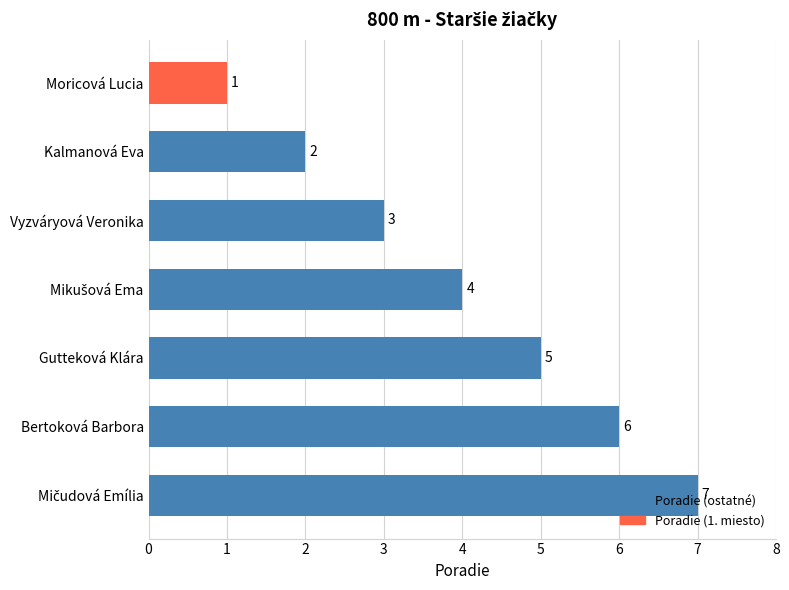

Approximately how many times larger is the value at Bertoková Barbora compared to Moricová Lucia?

6.0